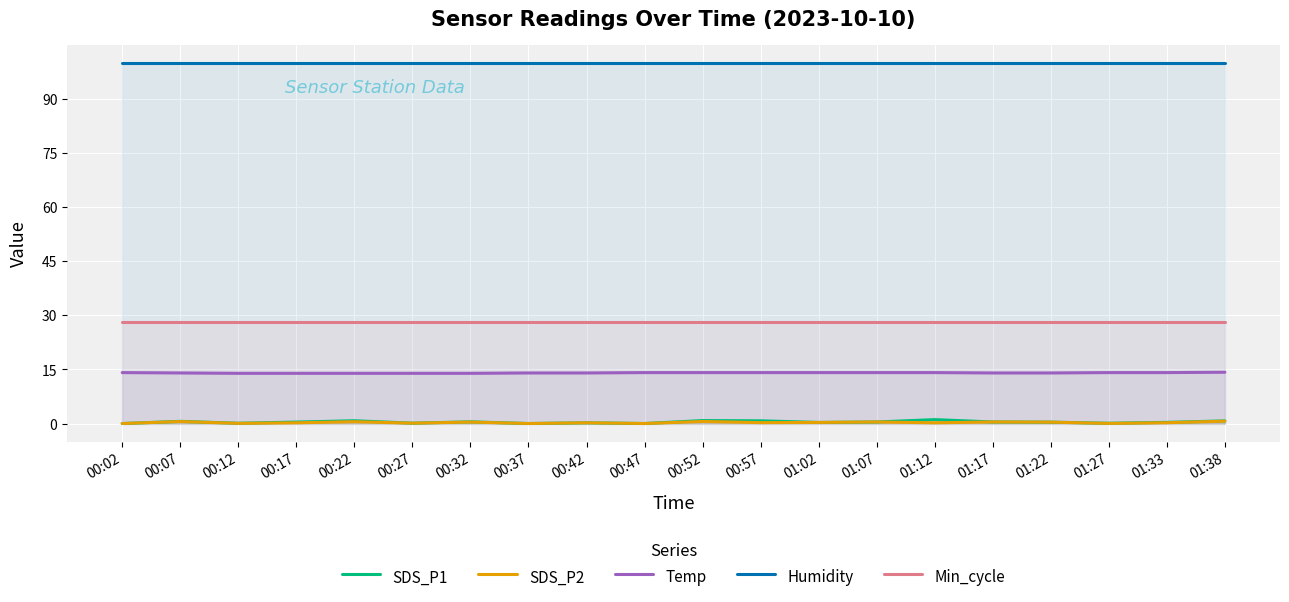

True or false: SDS_P2 and Humidity cross at least once.

False